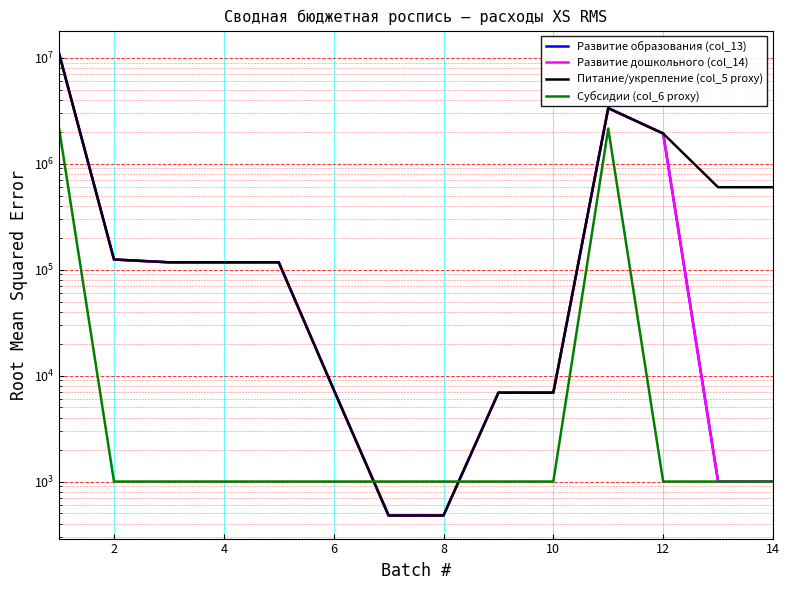

Is the value of Субсидии (col_6 proxy) at 10 greater than the value of Развитие образования (col_13) at 4?

No